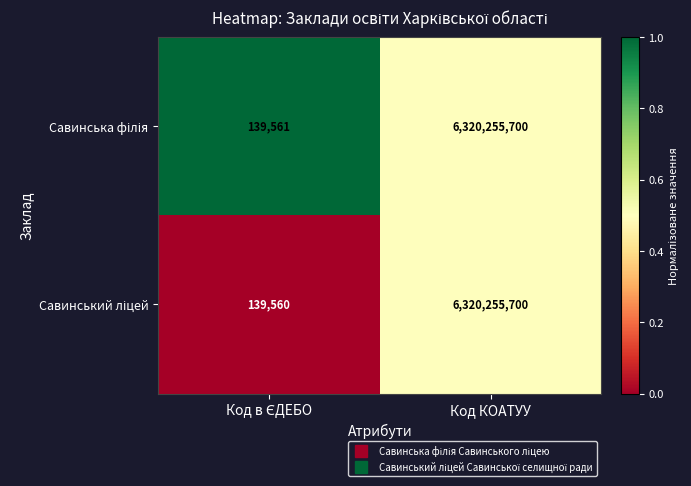

What is the total value across all series at Код КОАТУУ?

12640511400